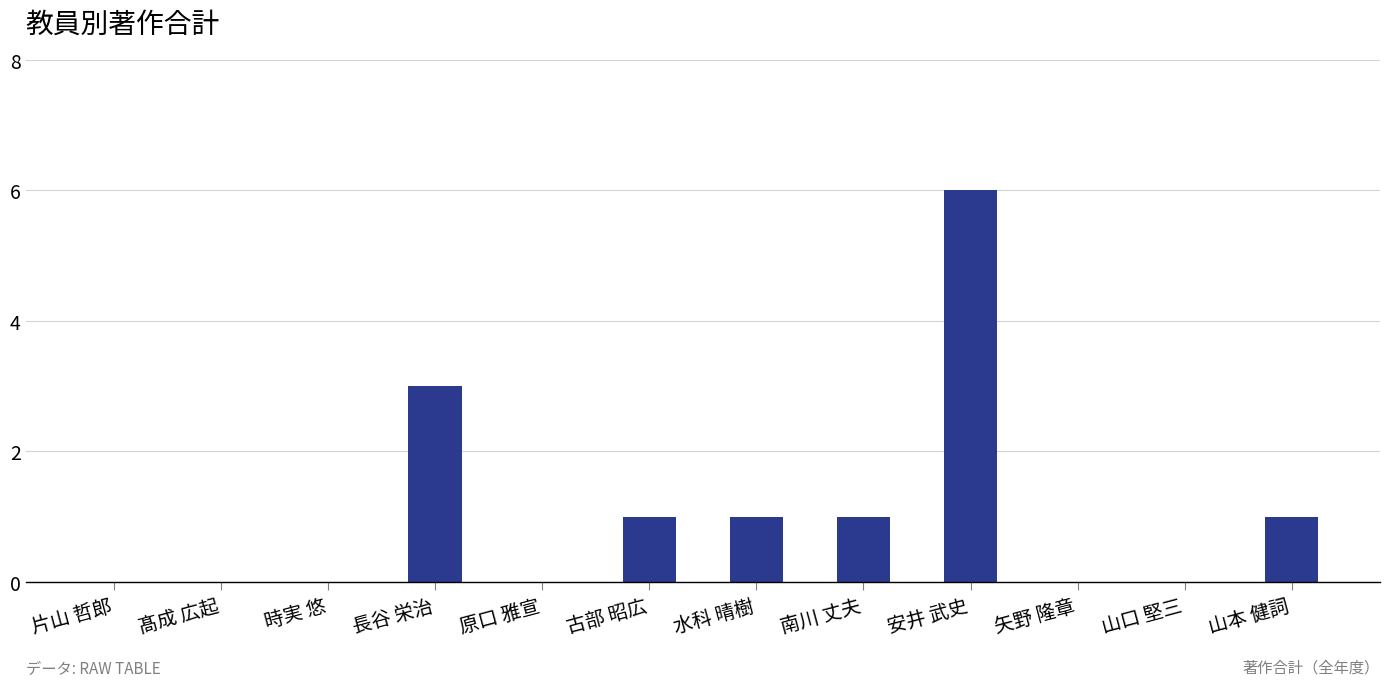

What is the sum of all values?

13